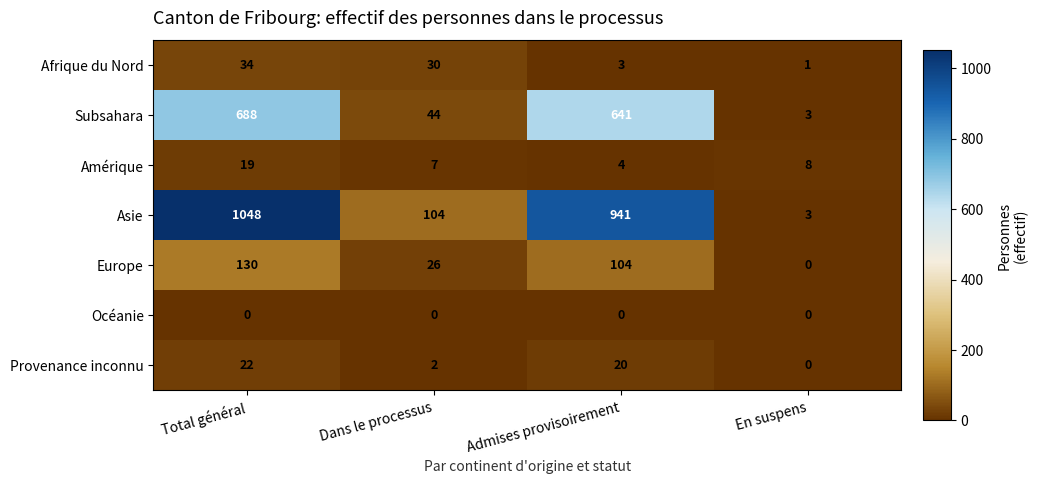

At which label does Subsahara reach its peak?

Total général